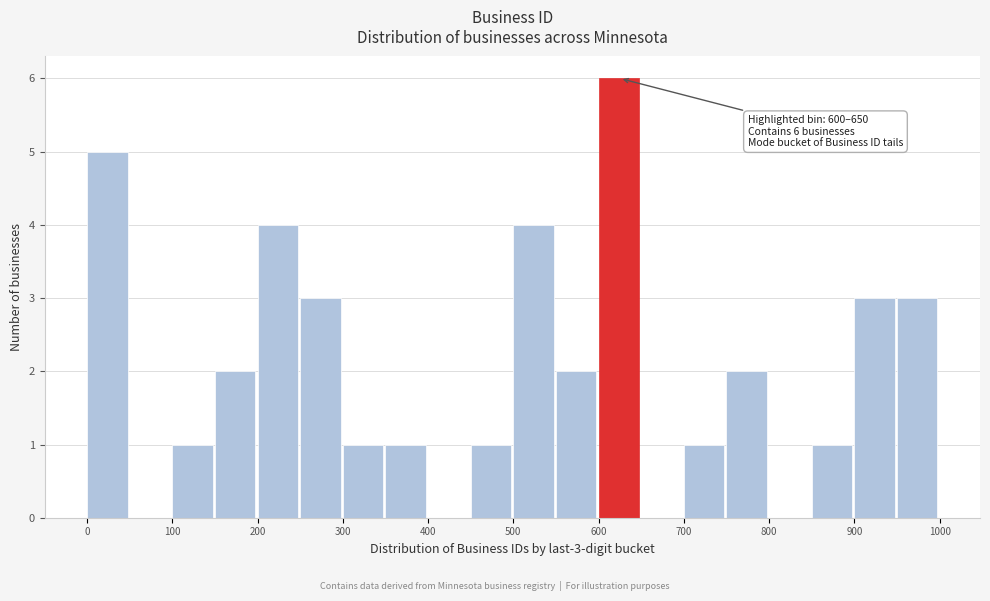

Over which range of the x-axis is the bar tallest?

600 to 650